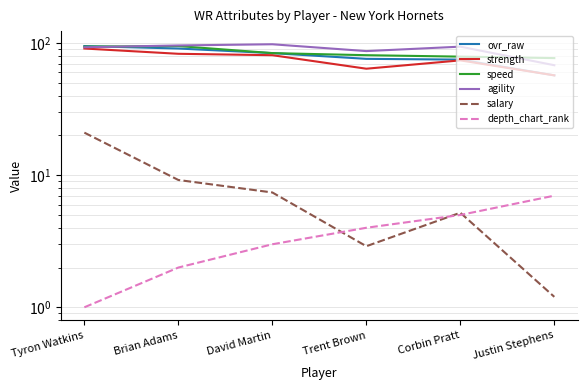

Does the chart display data point markers on the line(s)?

No